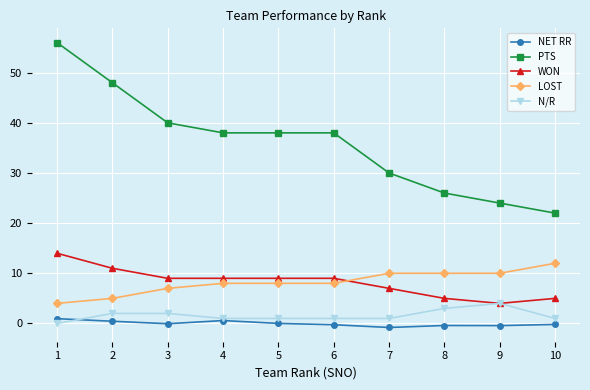

How many lines are shown in the chart?

5